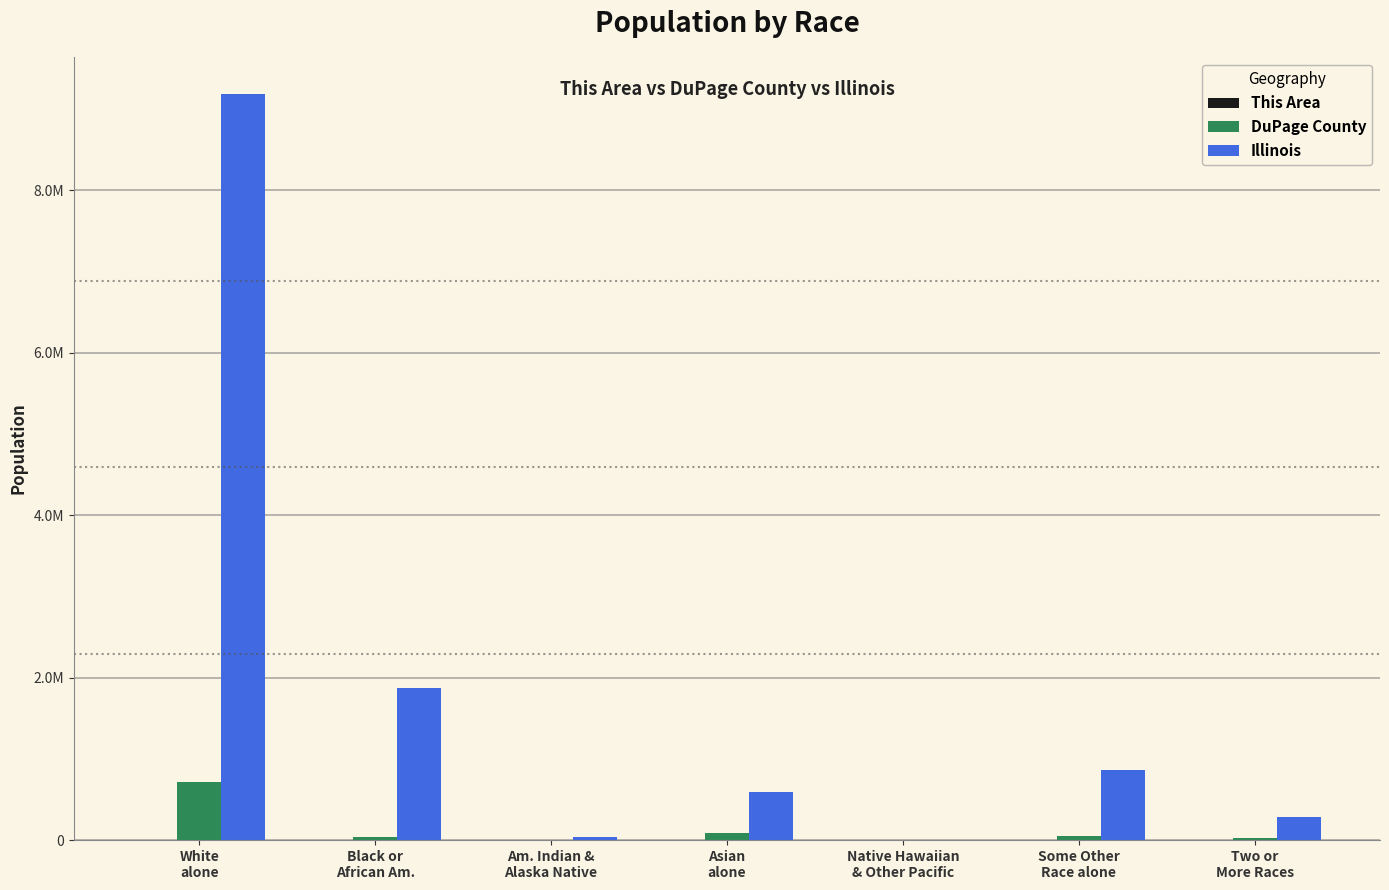

What position from the left is Am. Indian &
Alaska Native?

3